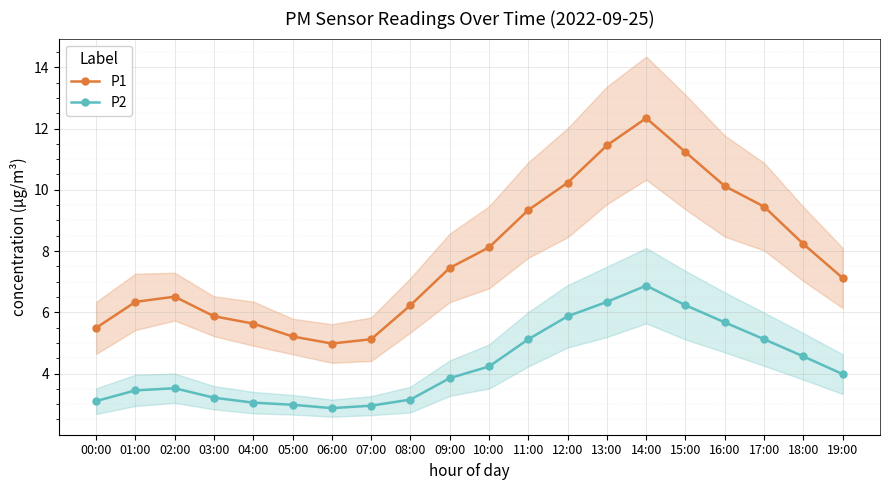

True or false: P1 has a value of 5.1 at 07:00.

True